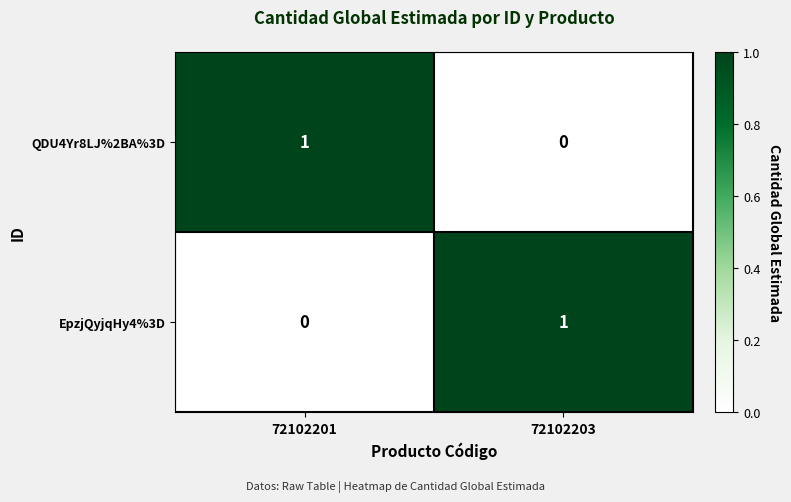

Which category has the lowest value in the QDU4Yr8LJ%2BA%3D series?

72102203